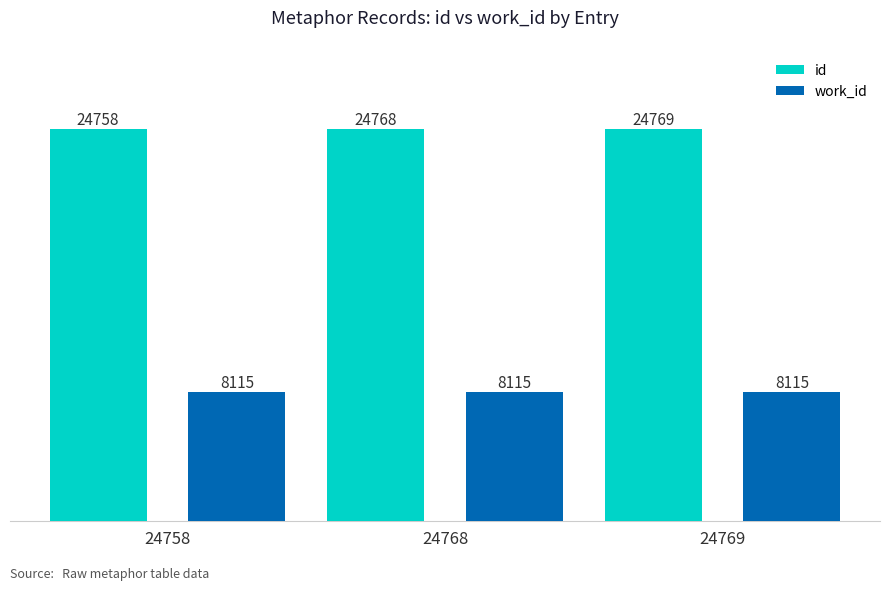

What is the value of the id bar at the 1st from the left?

24758